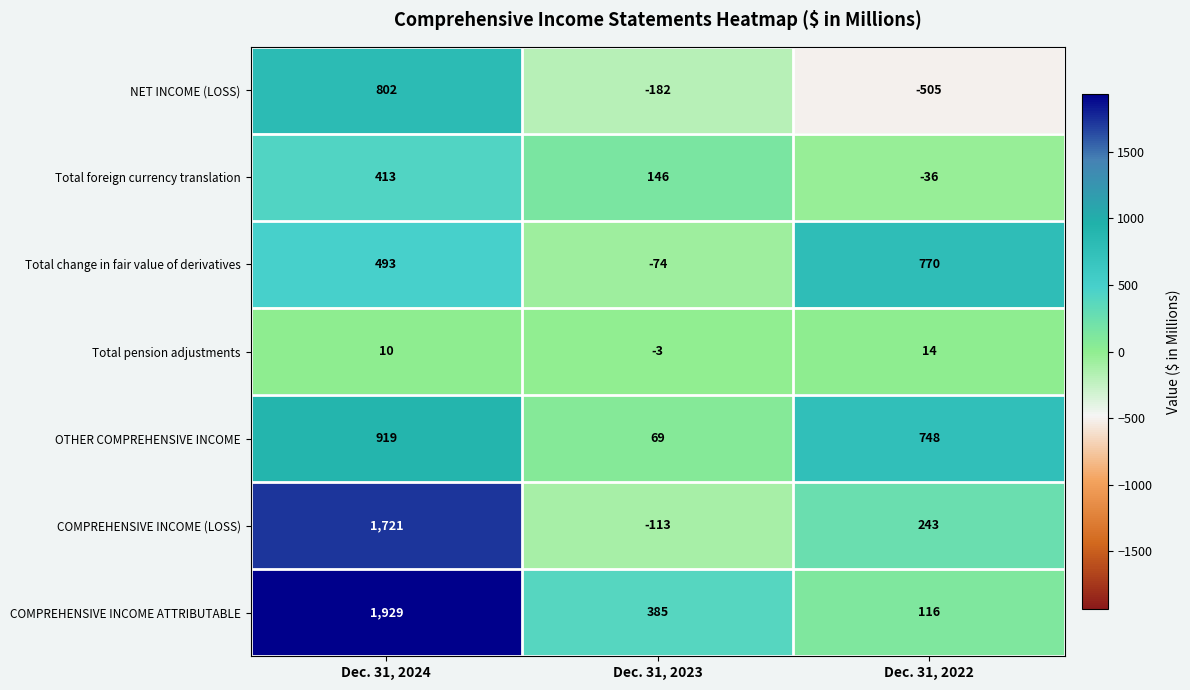

Reading left to right, extract all data points from this chart.

NET INCOME (LOSS): 802	-182	-505
Total foreign currency translation: 413	146	-36
Total change in fair value of derivatives: 493	-74	770
Total pension adjustments: 10	-3	14
OTHER COMPREHENSIVE INCOME: 919	69	748
COMPREHENSIVE INCOME (LOSS): 1721	-113	243
COMPREHENSIVE INCOME ATTRIBUTABLE: 1929	385	116